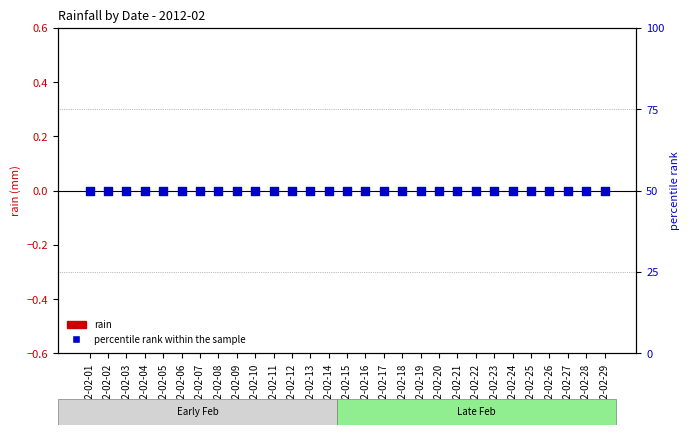

Which series contains the lowest Y value?

rain amount